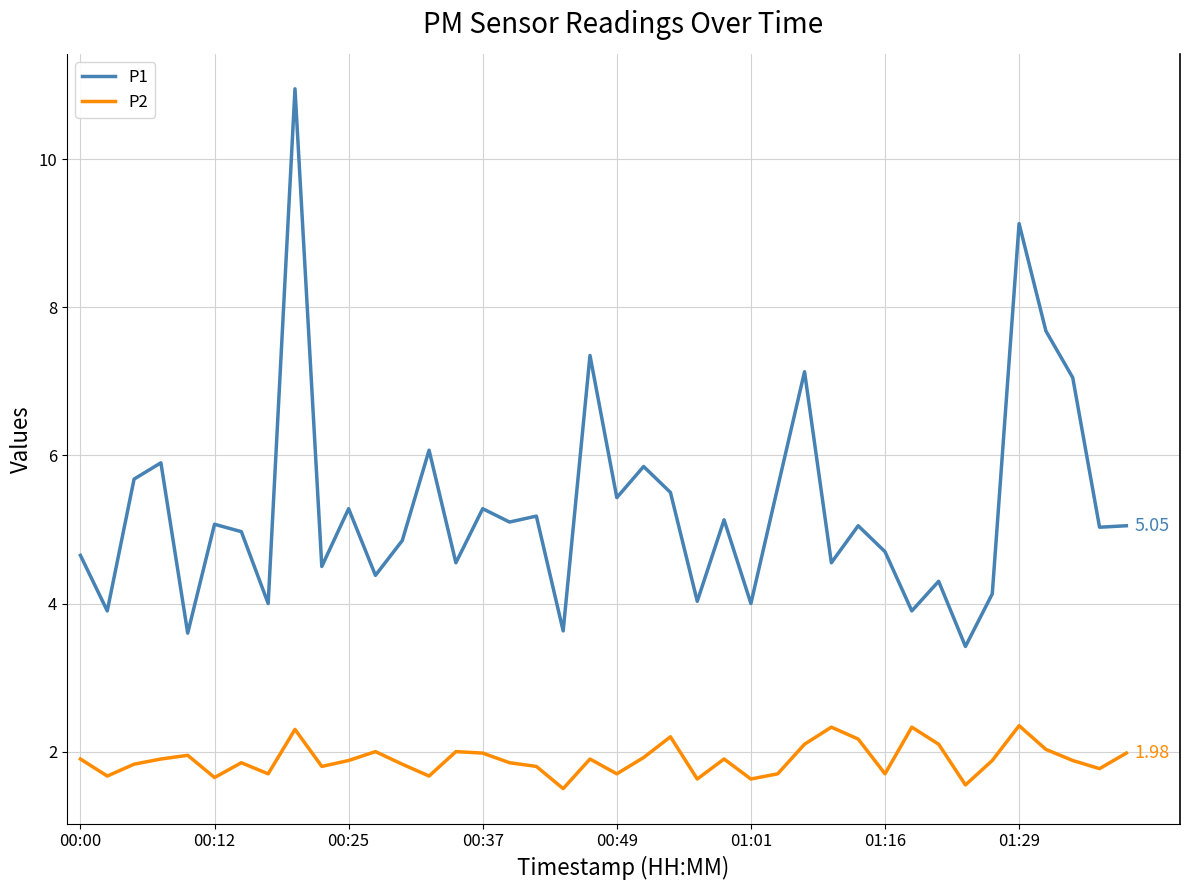

Which series has the largest total across all categories?

P1